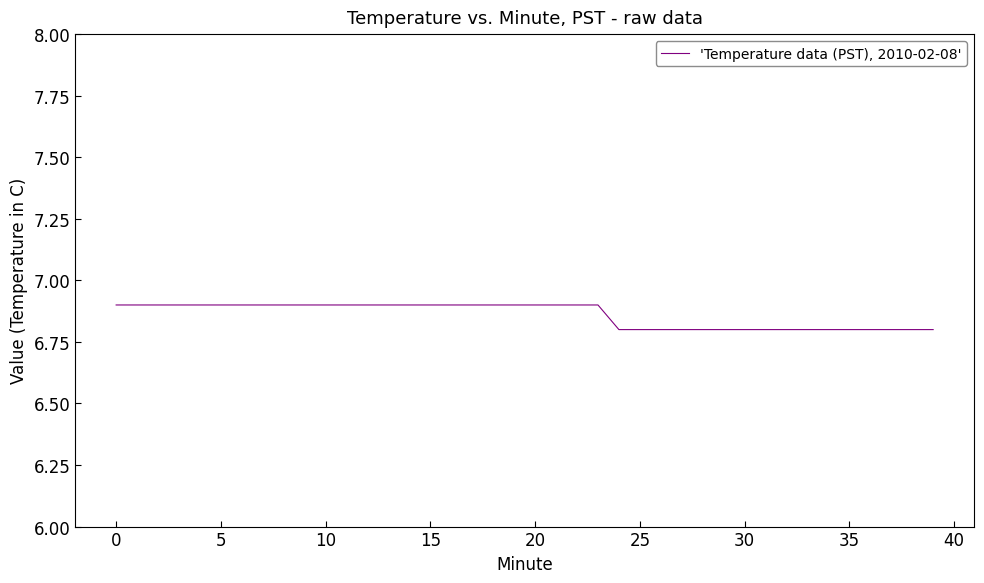

What is the greatest value displayed?

6.9